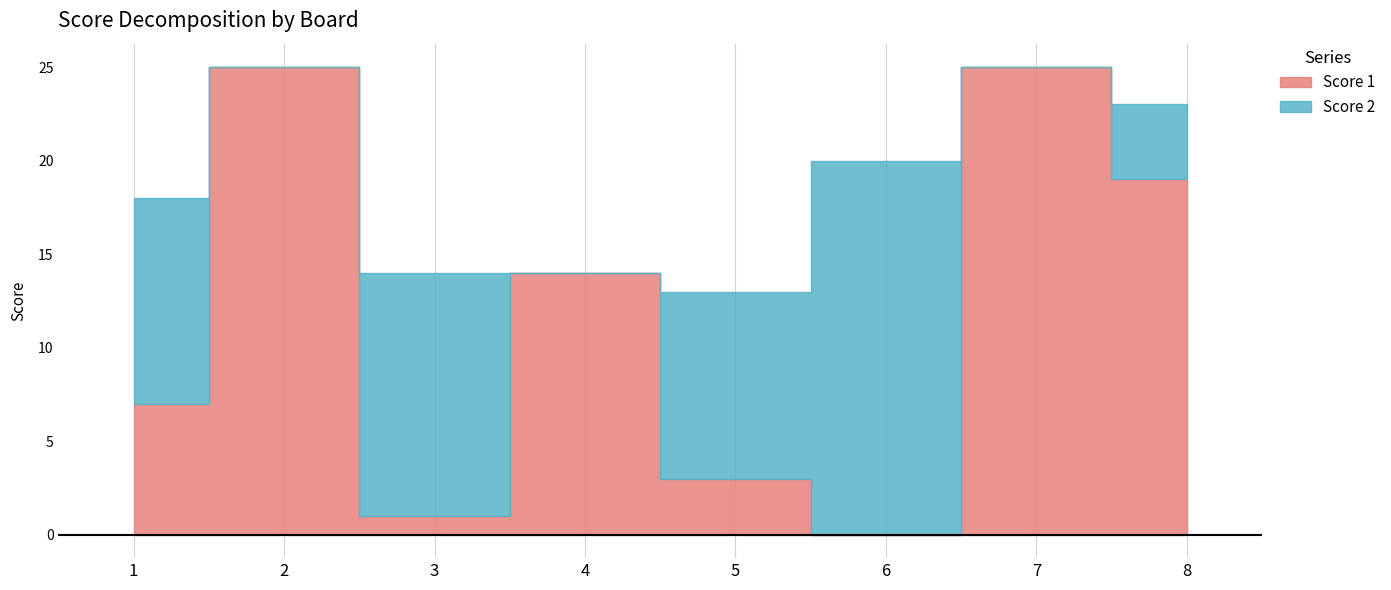

How many intersections are there between Score 2 and Score 1?

5